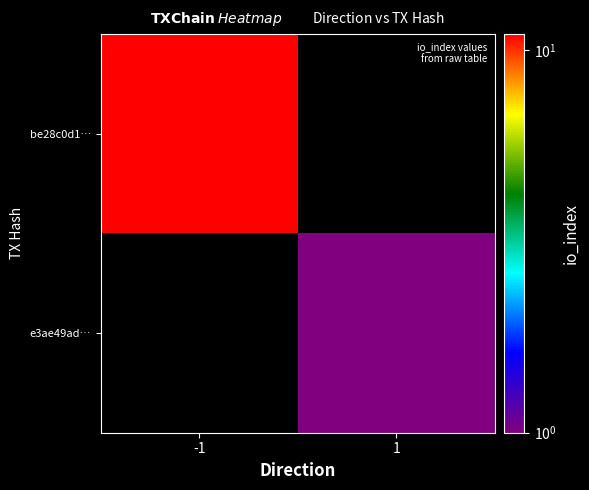

At 1, list the series in order from smallest to largest.

be28c0d1…, e3ae49ad…